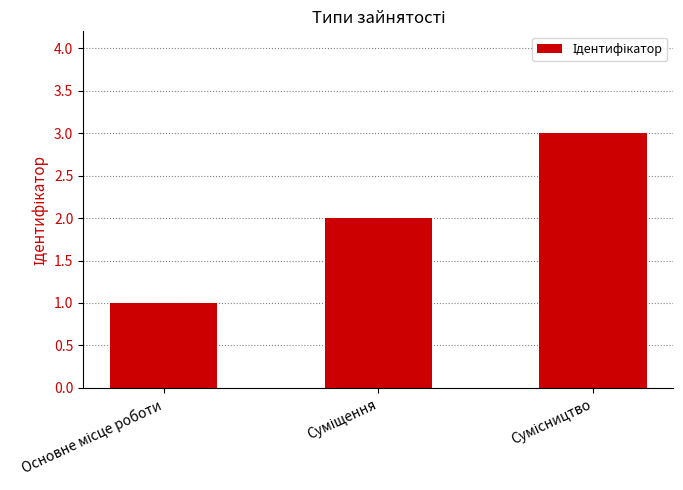

How many values are between 1 and 3?

3